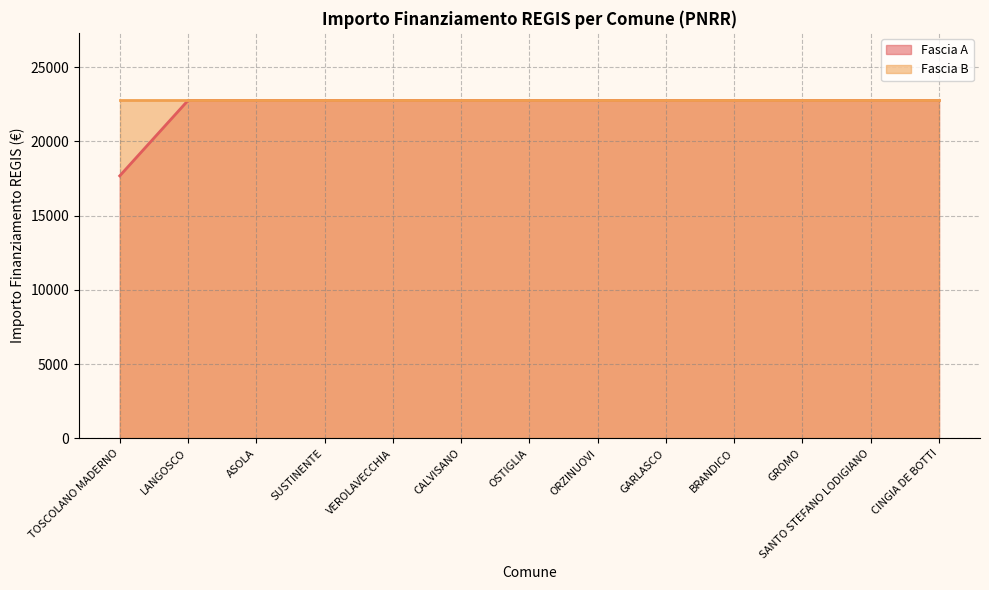

Count the number of data series in this chart.

2